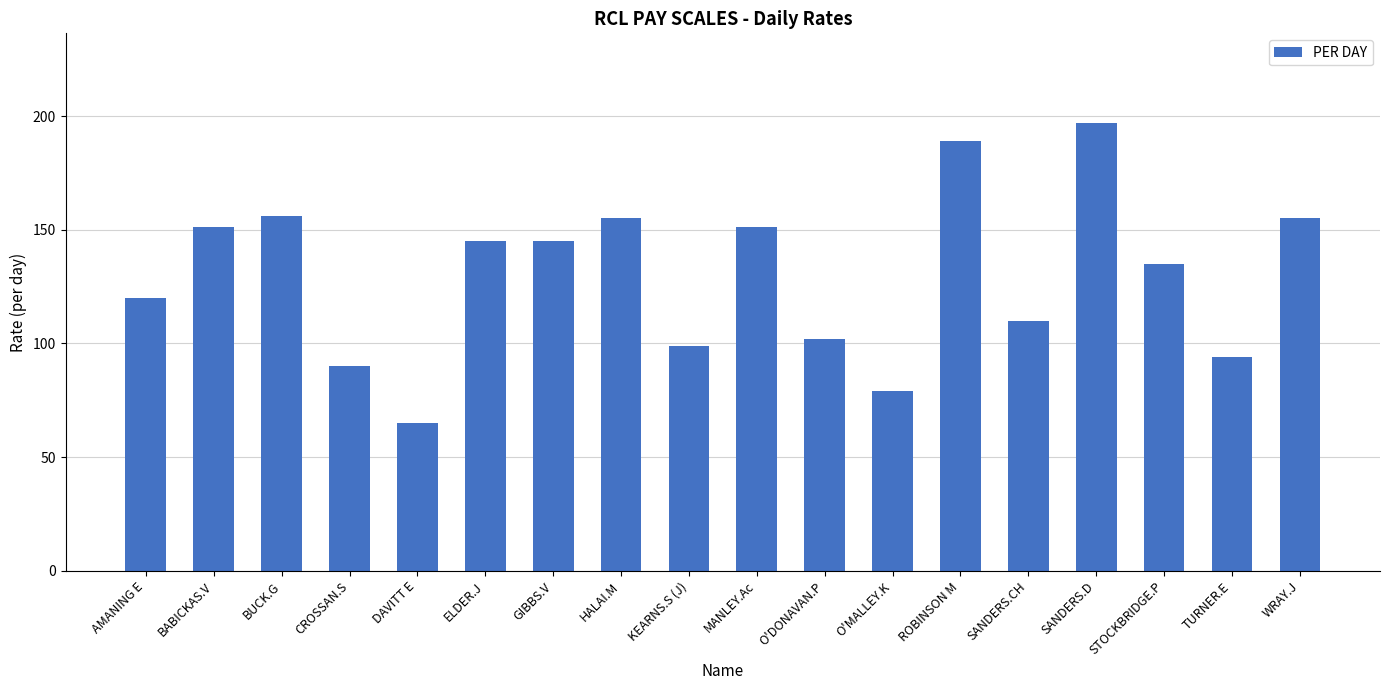

Reading left to right, list all the values displayed in this chart.

AMANING E=120	BABICKAS.V=151	BUCK.G=156	CROSSAN.S=90	DAVITT E=65	ELDER.J=145	GIBBS.V=145	HALAI.M=155	KEARNS.S (J)=99	MANLEY.Ac=151	O'DONAVAN.P=102	O'MALLEY.K=79	ROBINSON M=189	SANDERS.CH=110	SANDERS.D=197	STOCKBRIDGE.P=135	TURNER.E=94	WRAY.J=155